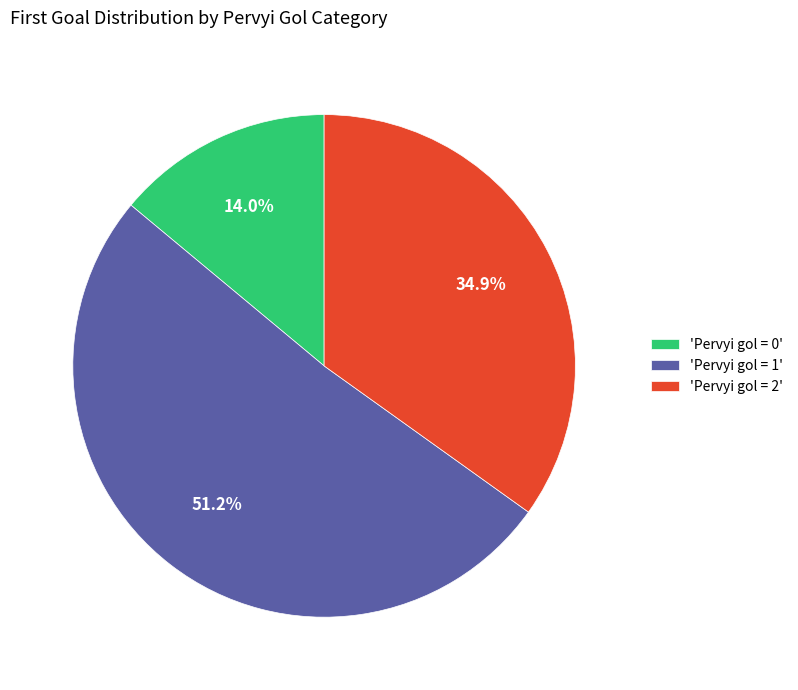

To the nearest percent, what is the difference between the largest and smallest slice percentages?

37%